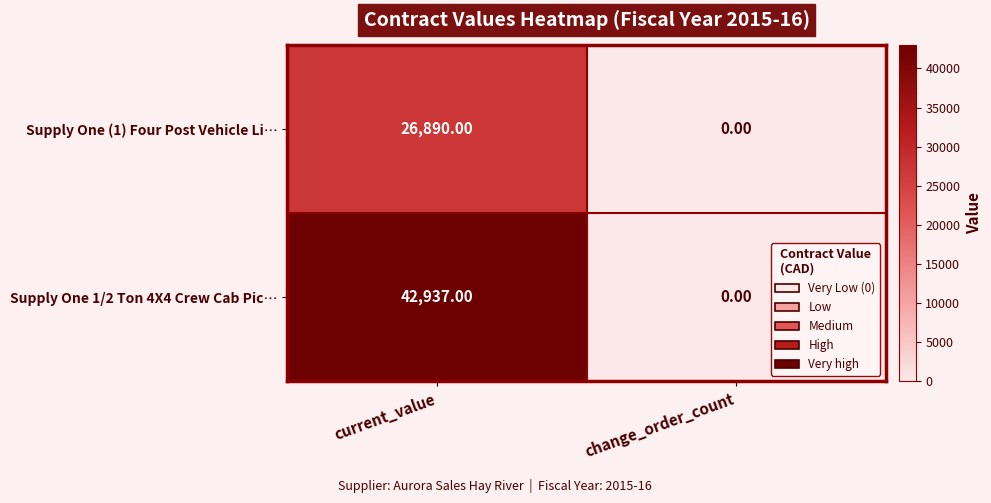

What is the sum of the Supply One (1) Four Post Vehicle Li… values at current_value and change_order_count?

26890